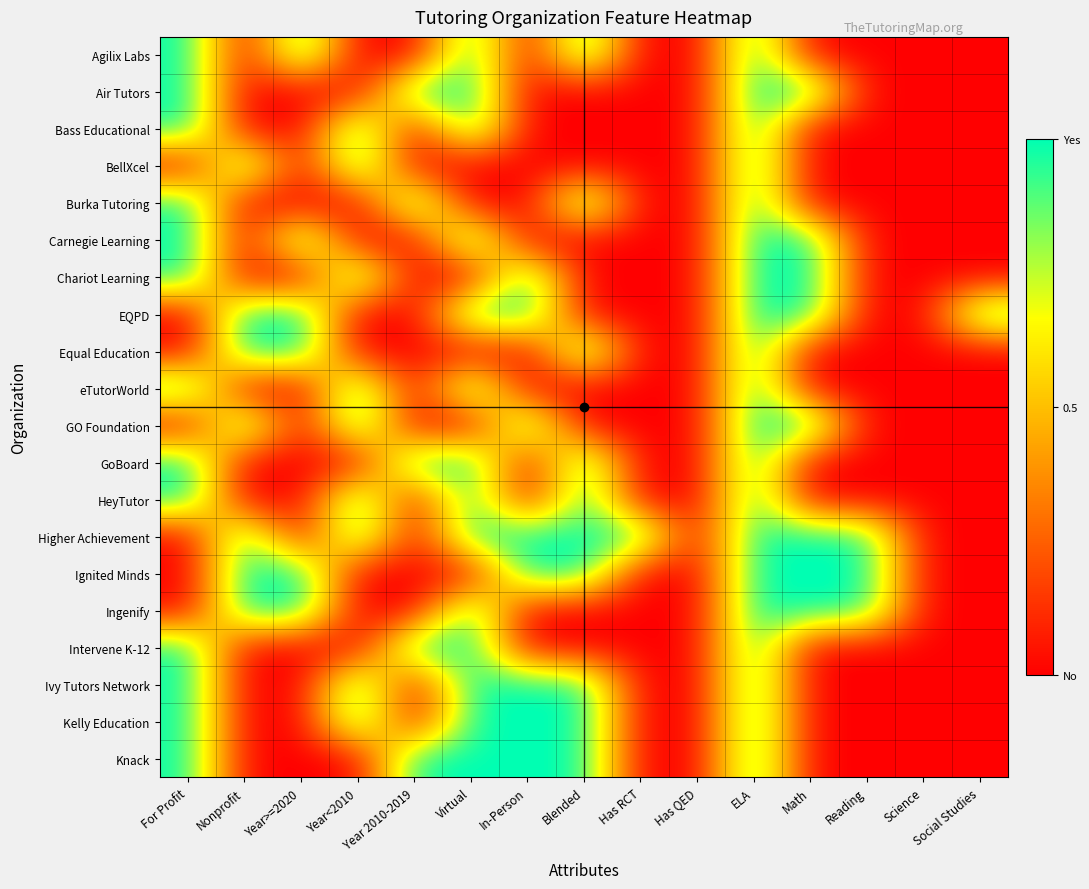

At how many categories does at least one series exceed 0?

13